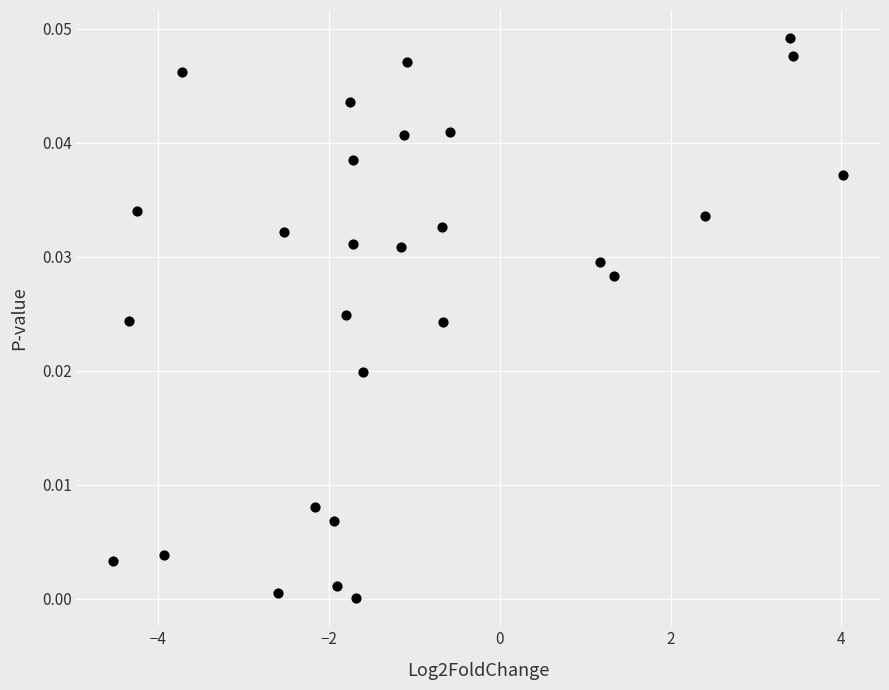

What is the range of X values (max minus min)?

8.5